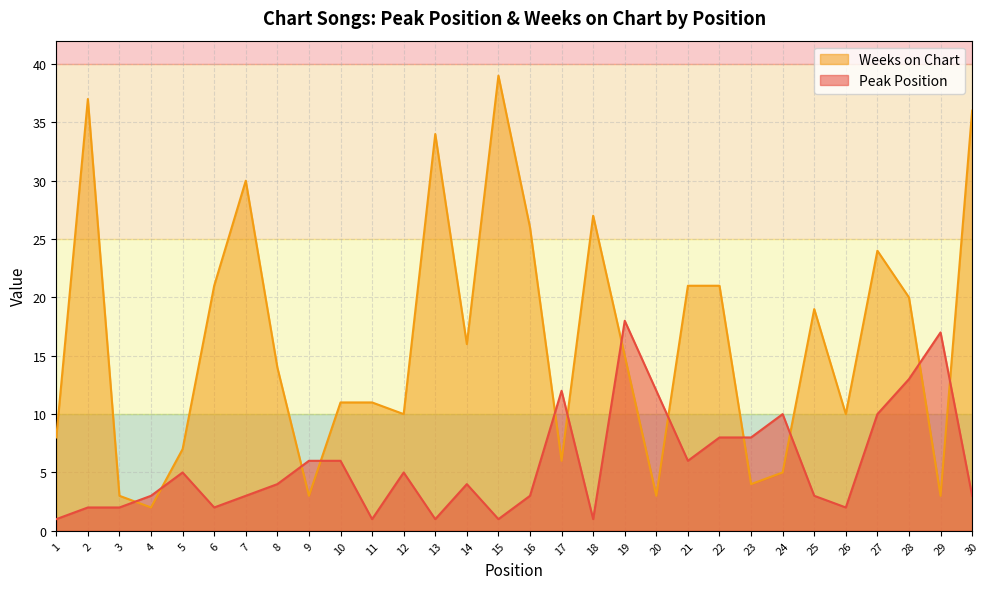

The value of Peak Position at 26 is 2. True or false?

True